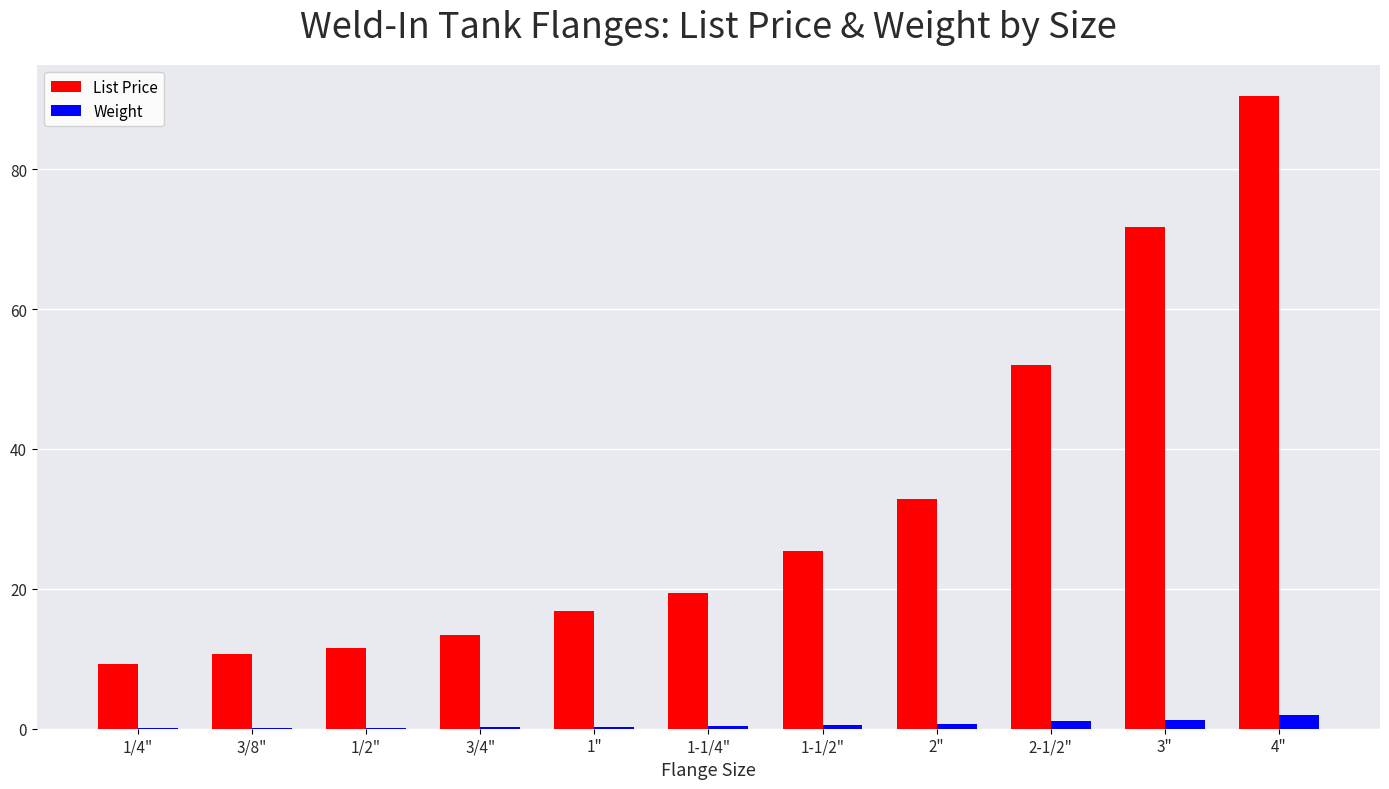

What is the sum of the Weight values at 3/8" and 1/4"?

0.2